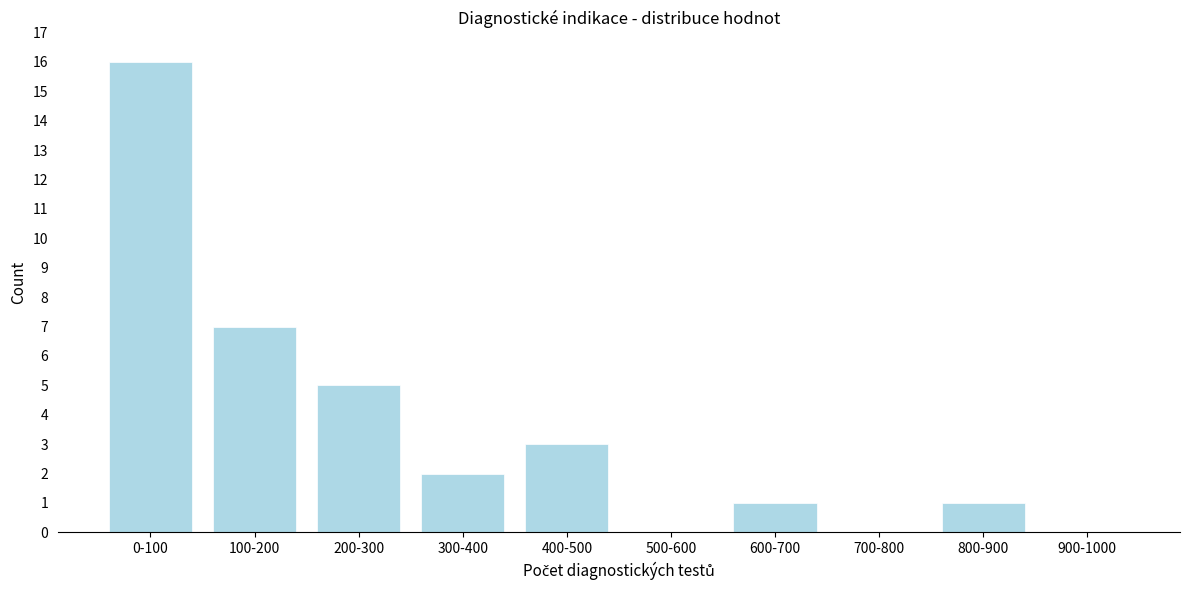

Reading left to right, what are all the values shown in this chart?

0-100=16	100-200=7	200-300=5	300-400=2	400-500=3	500-600=0	600-700=1	700-800=0	800-900=1	900-1000=0